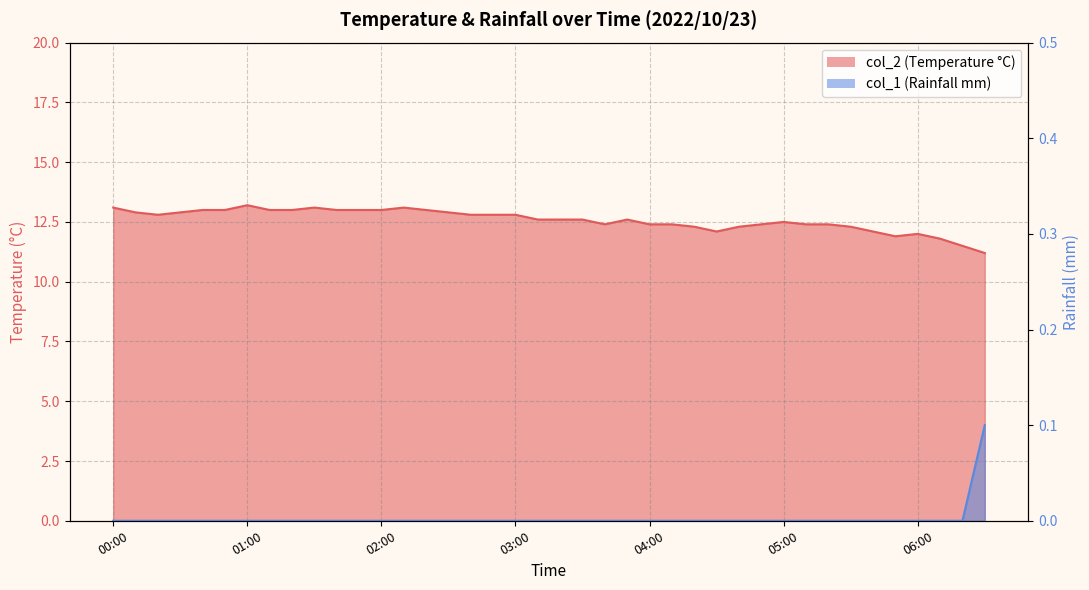

True or false: col_1 and col_2 cross at least once.

False